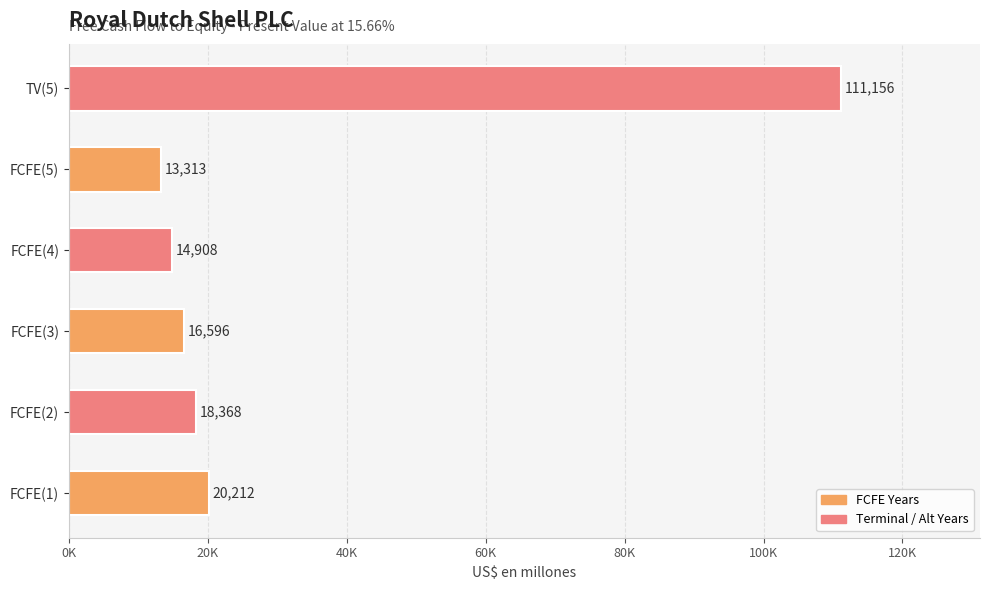

Are the bars horizontal?

Yes